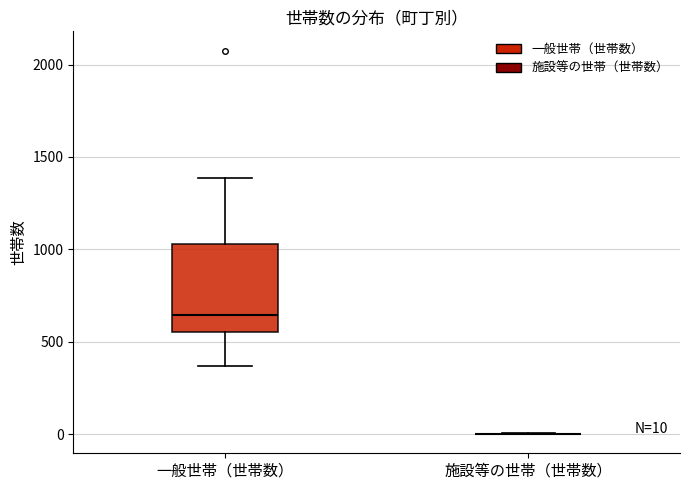

Comparing the boxes themselves (not the whiskers), which one is the tallest?

一般世帯（世帯数）